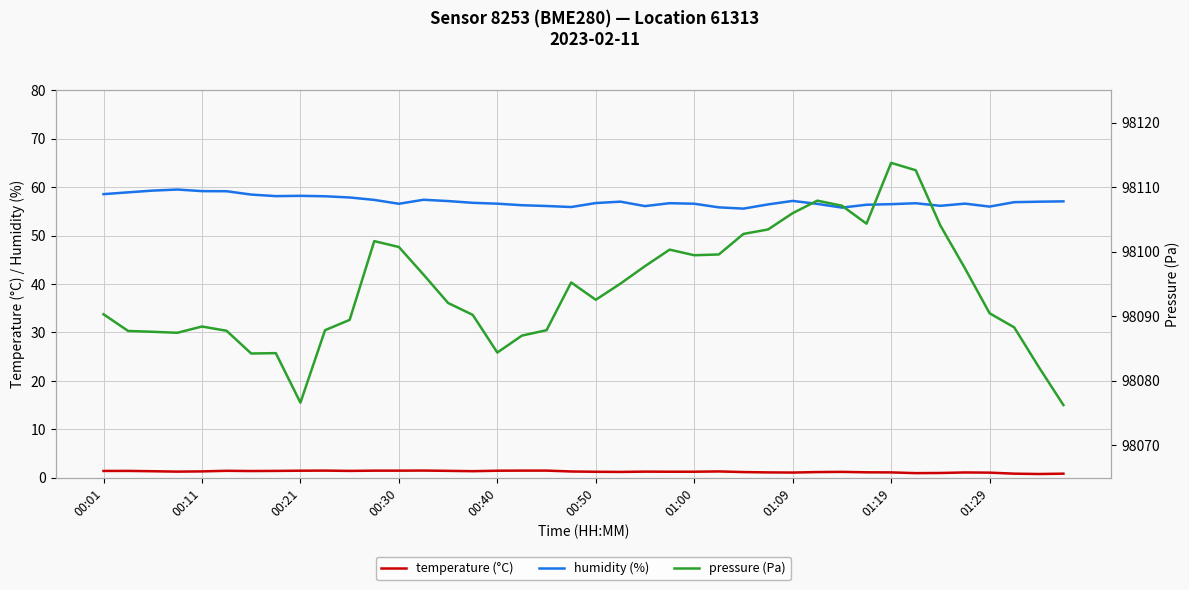

True or false: temperature (°C) and humidity (%) cross at least once.

False